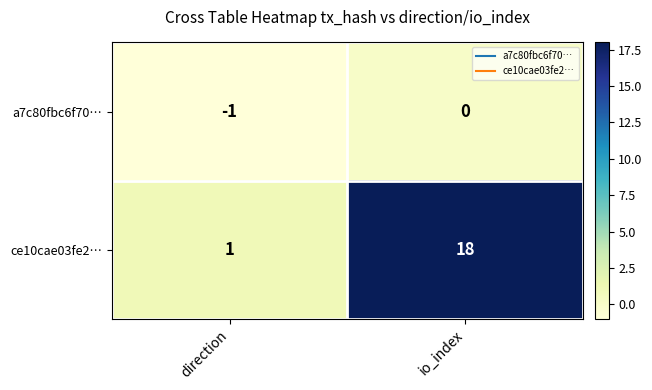

Which series changed the most between direction and io_index?

ce10cae03fe2…